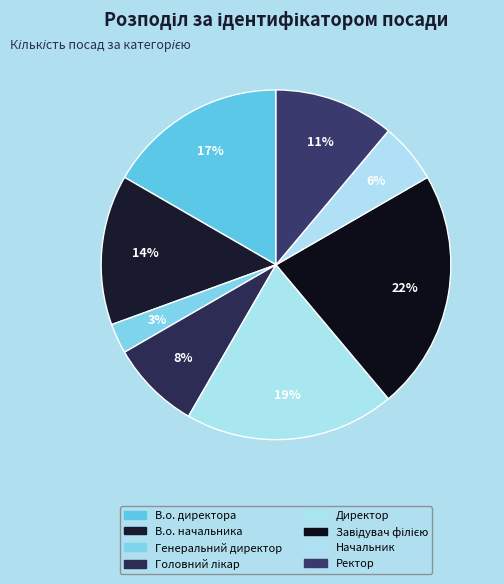

What portion of the pie excludes В.о. начальника?

86.1%